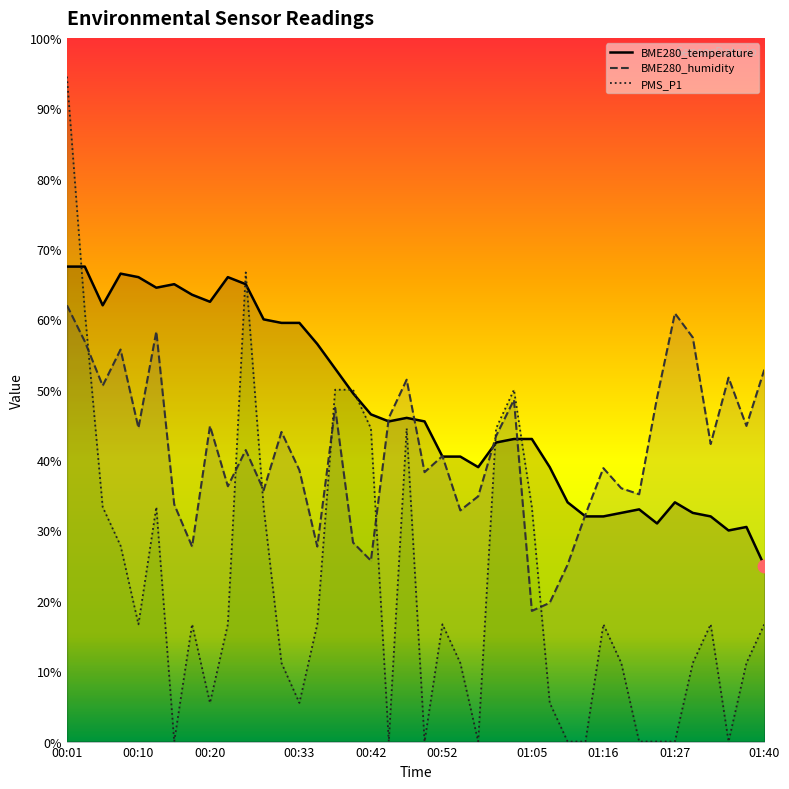

At how many categories does at least one series exceed 44?

29